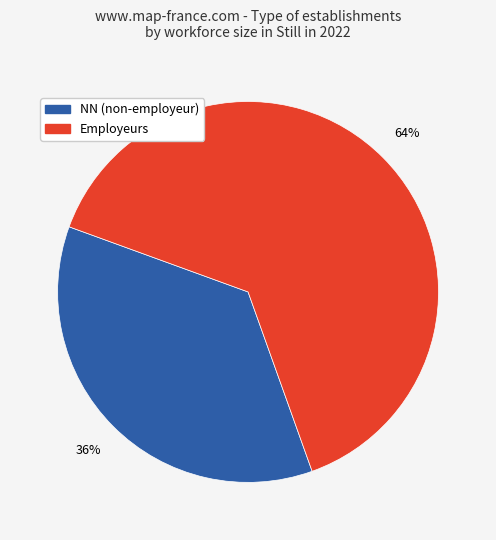

Does any single category account for the majority?

Yes